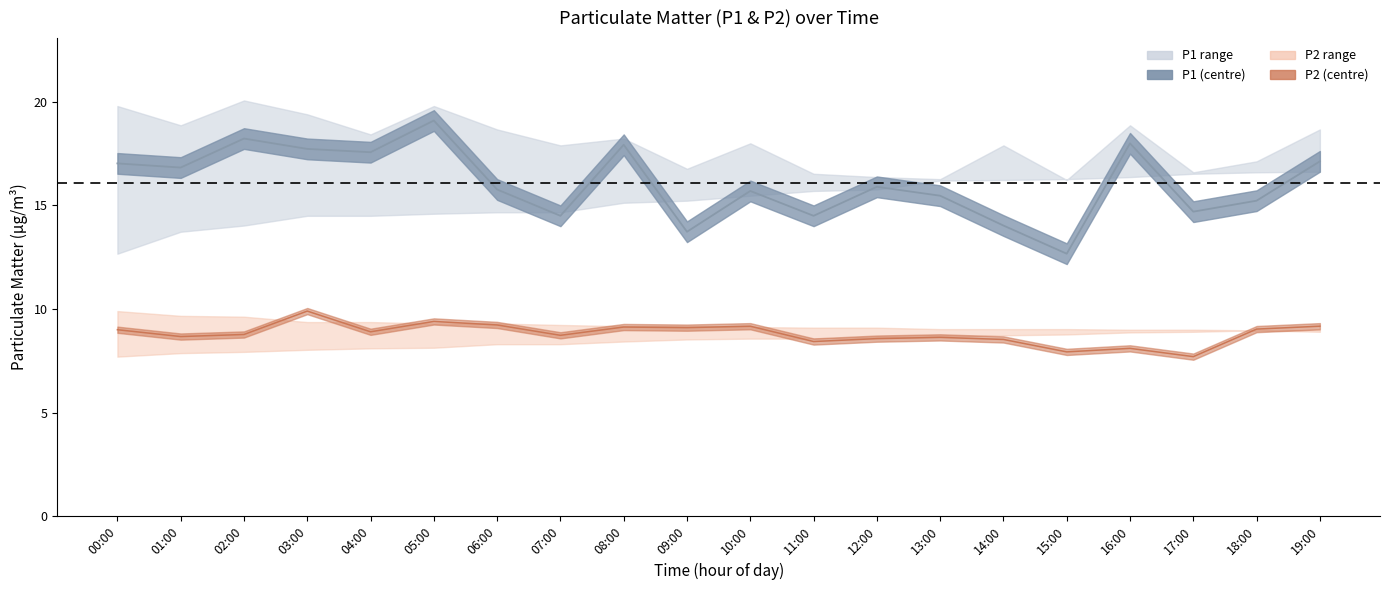

In P1, how many points are higher than both neighbors (excluding endpoints)?

6